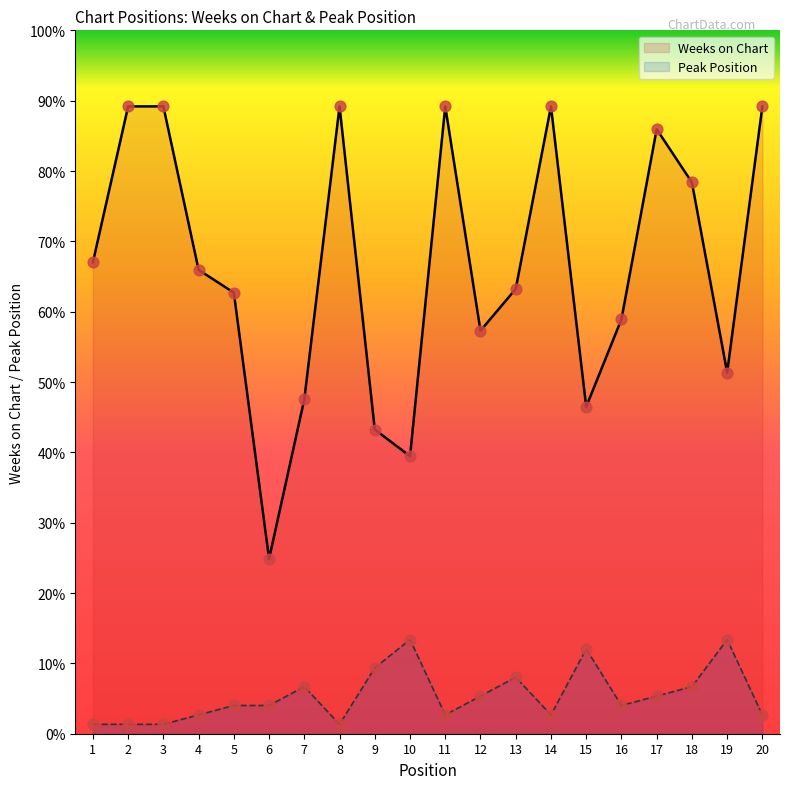

Which series reaches the maximum Y coordinate?

Weeks on Chart